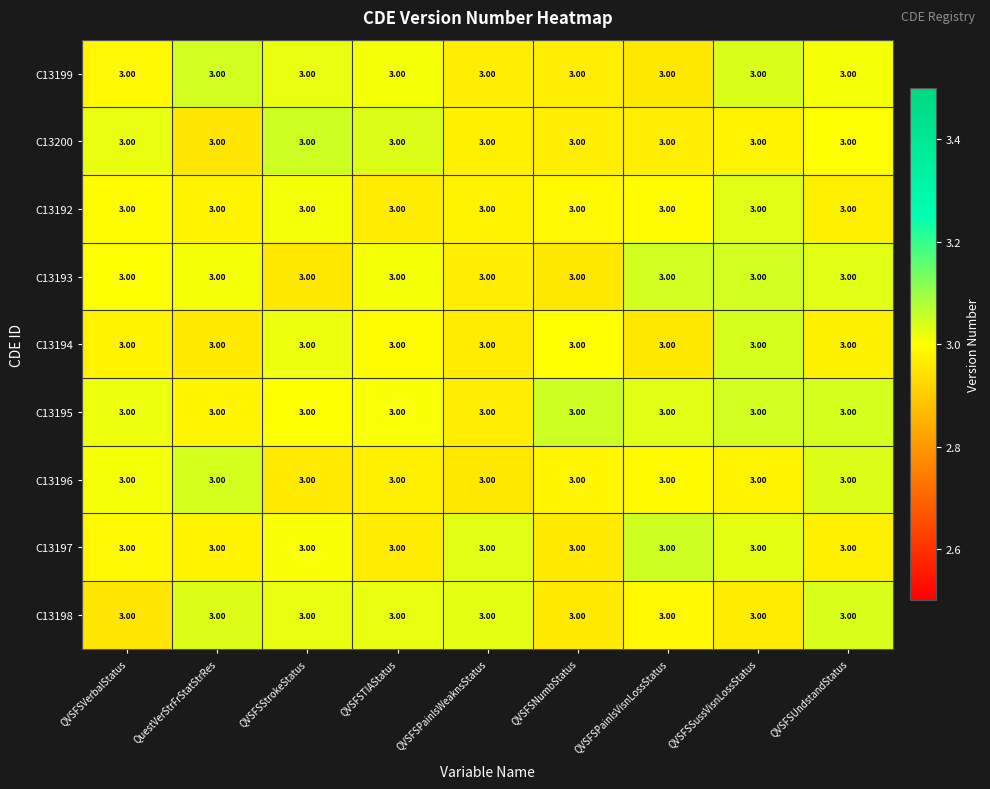

The value of C13192 at QVSFSPainlsWeaknsStatus is 1.1. True or false?

False